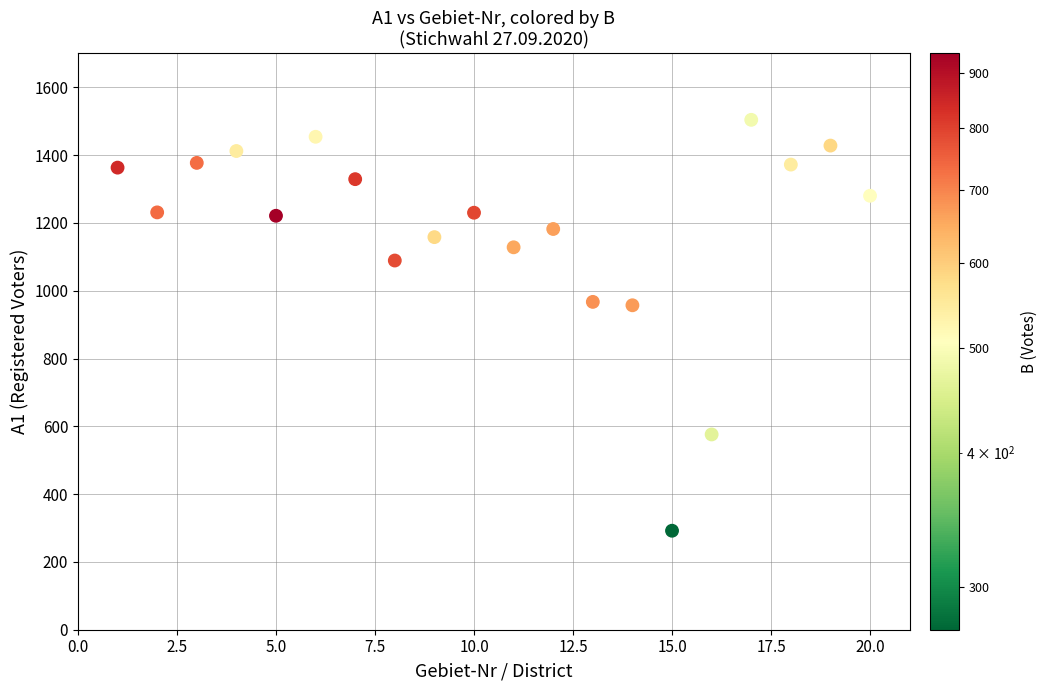

What is the range of Y values (max minus min)?

1212